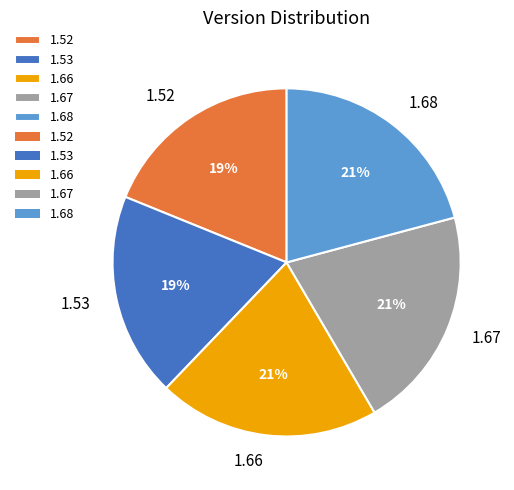

The 1.52 slice represents 29% of the pie. True or false?

False